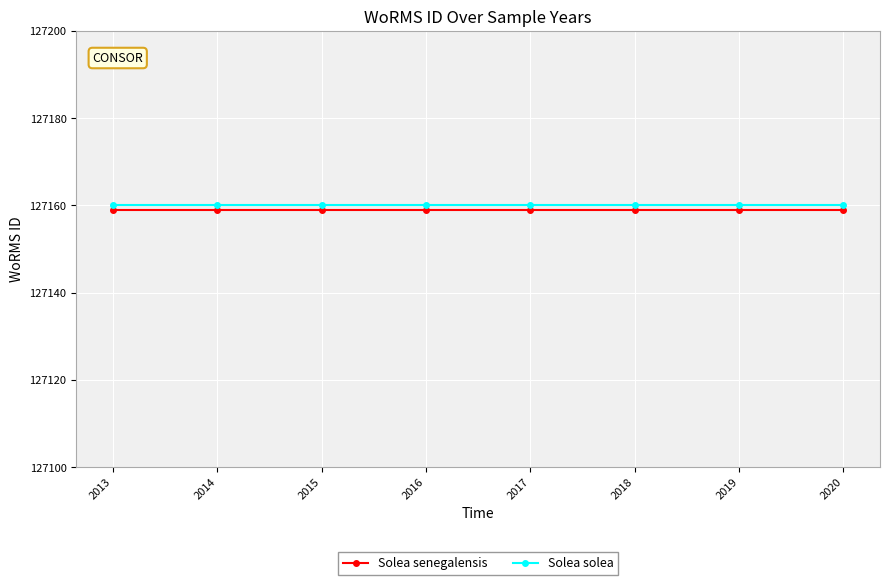

Rank the series by their average value, from highest to lowest.

Solea solea, Solea senegalensis